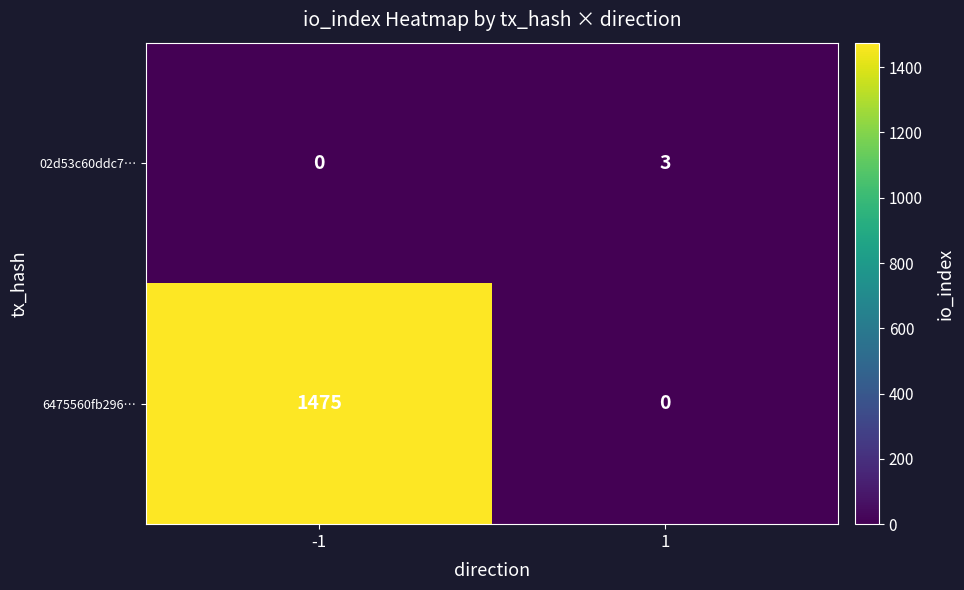

What is the difference between the 6475560fb296… values at -1 and 1?

1475